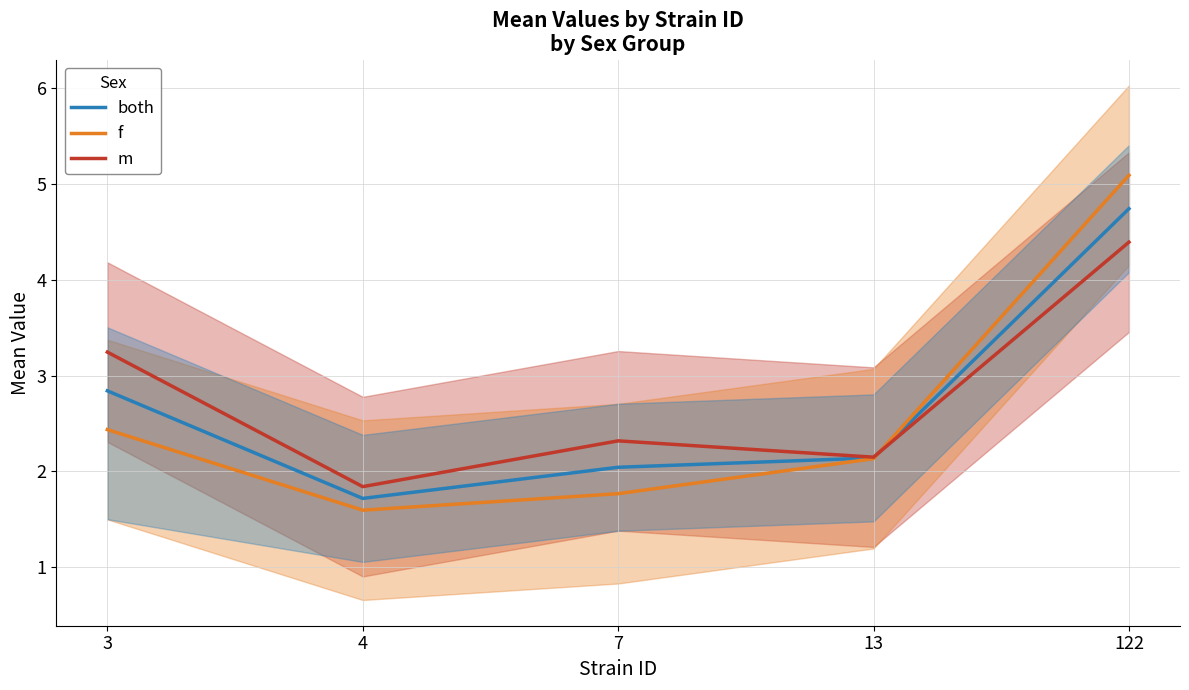

What is the value of the f point at the 4th from the left?

2.1